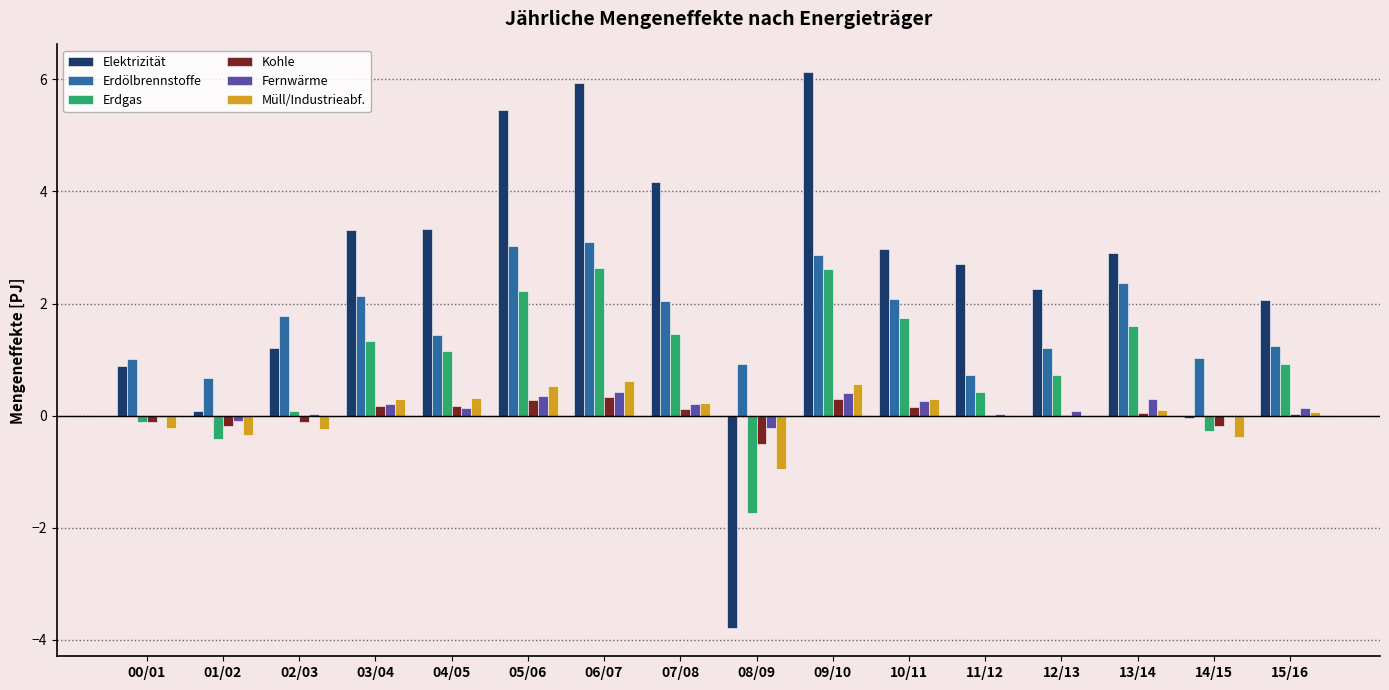

Between 04/05 and 06/07, which series saw the biggest shift?

Elektrizität